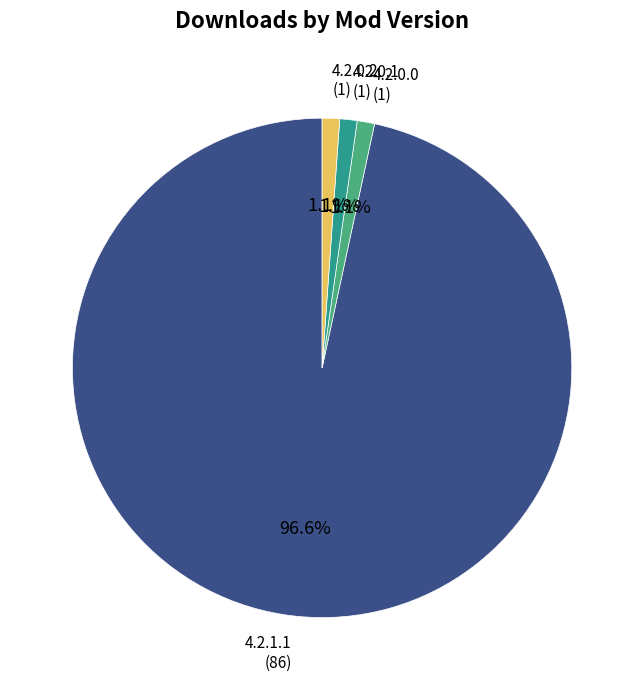

Count the number of slices in the pie.

4